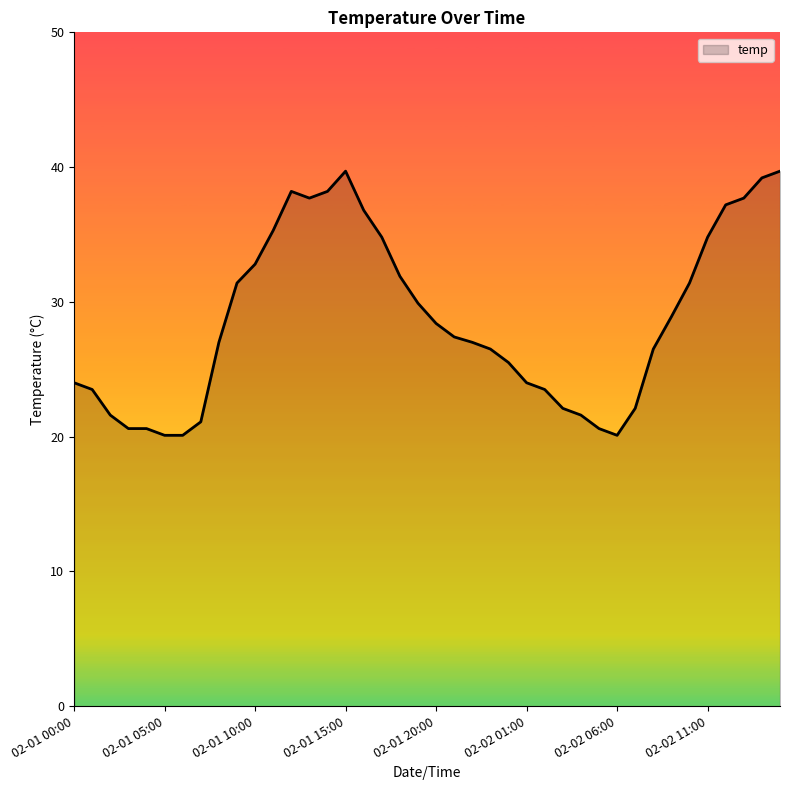

What is the greatest value displayed?

39.7